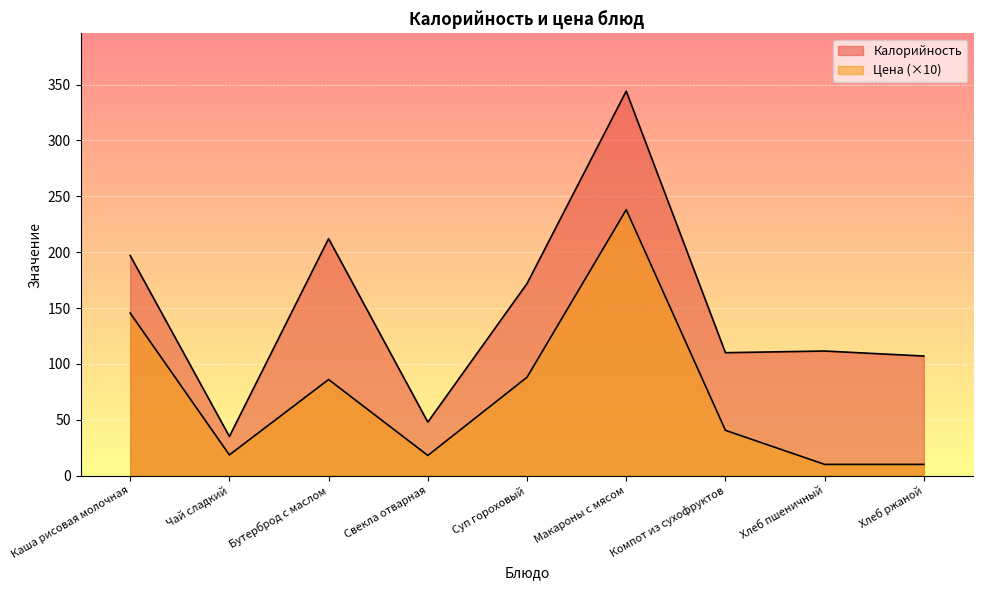

Between Каша рисовая молочная and Хлеб пшеничный, which is larger?

Каша рисовая молочная